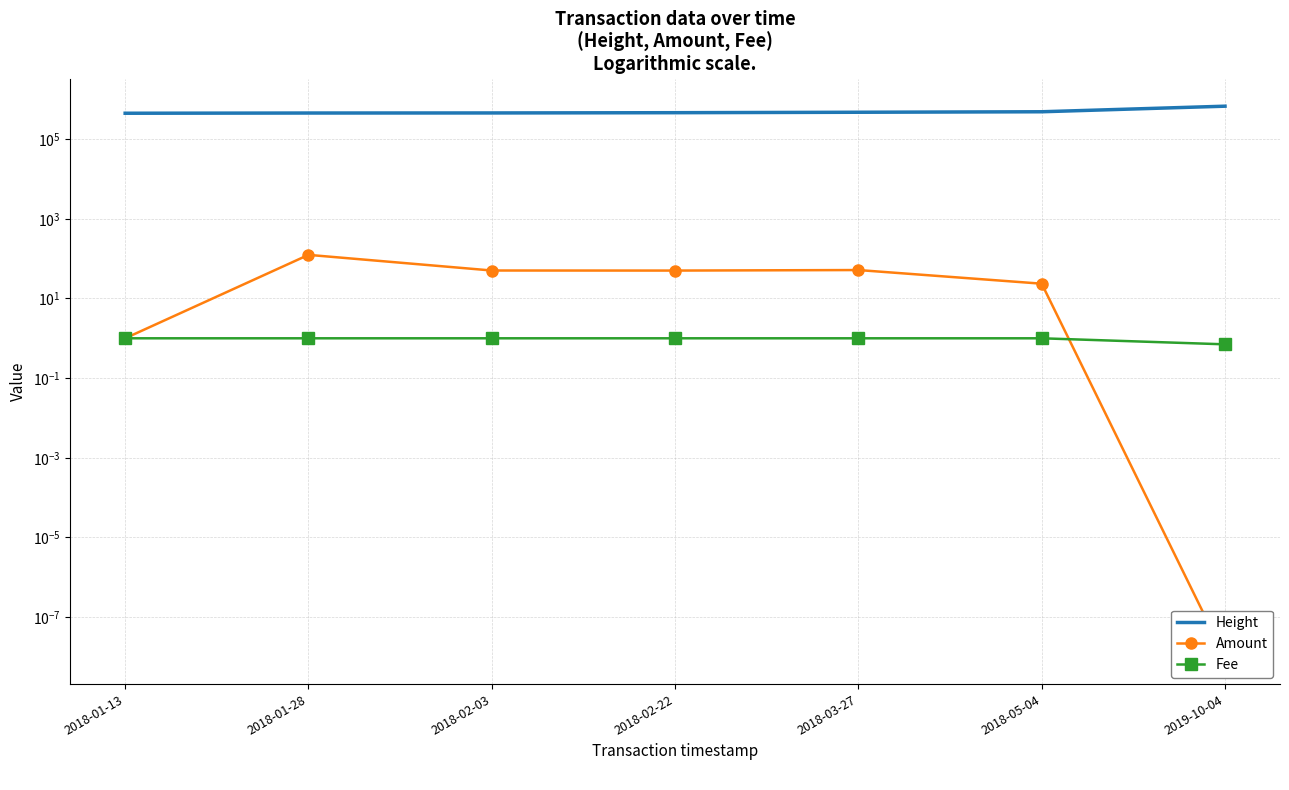

Reading left to right, list all the values displayed in this chart.

Height: 2018-01-13=446792.0	2018-01-28=452416.0	2018-02-03=454441.0	2018-02-22=461255.0	2018-03-27=473155.0	2018-05-04=486825.0	2019-10-04=671802.0
Amount: 2018-01-13=1.0	2018-01-28=124.4	2018-02-03=50.3	2018-02-22=50.1	2018-03-27=51.7	2018-05-04=23.5	2019-10-04=0.0
Fee: 2018-01-13=1.0	2018-01-28=1.0	2018-02-03=1.0	2018-02-22=1.0	2018-03-27=1.0	2018-05-04=1.0	2019-10-04=0.7